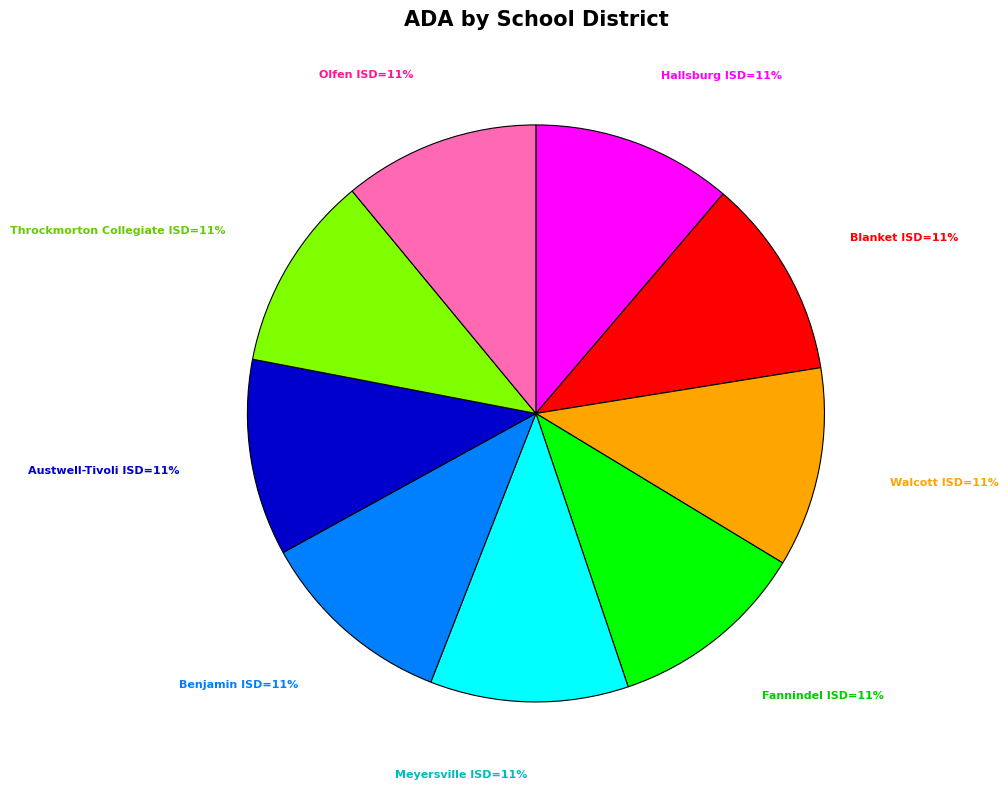

To the nearest percent, what is the average slice percentage?

11%